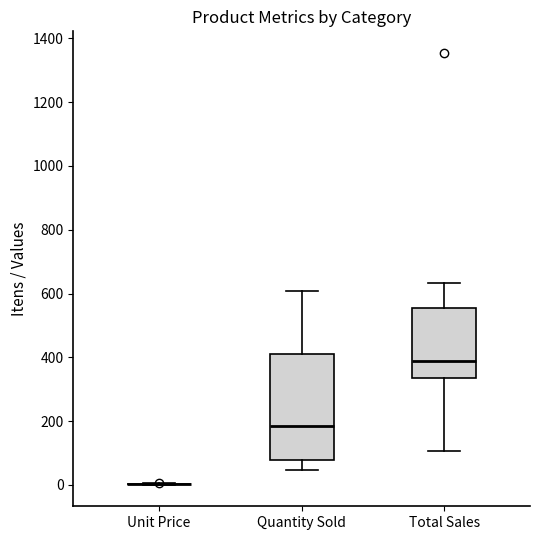

Reading left to right, read every box against the y-axis: the position of its median line, the range the box covers, and the ends of its whiskers. The values are not printed on the chart, so give them approximately, as read against the axis.

Unit Price: box collapsed to a line at 0, whiskers 0 to 0
Quantity Sold: median 180, box 80 to 420, whiskers 40 to 600
Total Sales: median 380, box 340 to 560, whiskers 100 to 640